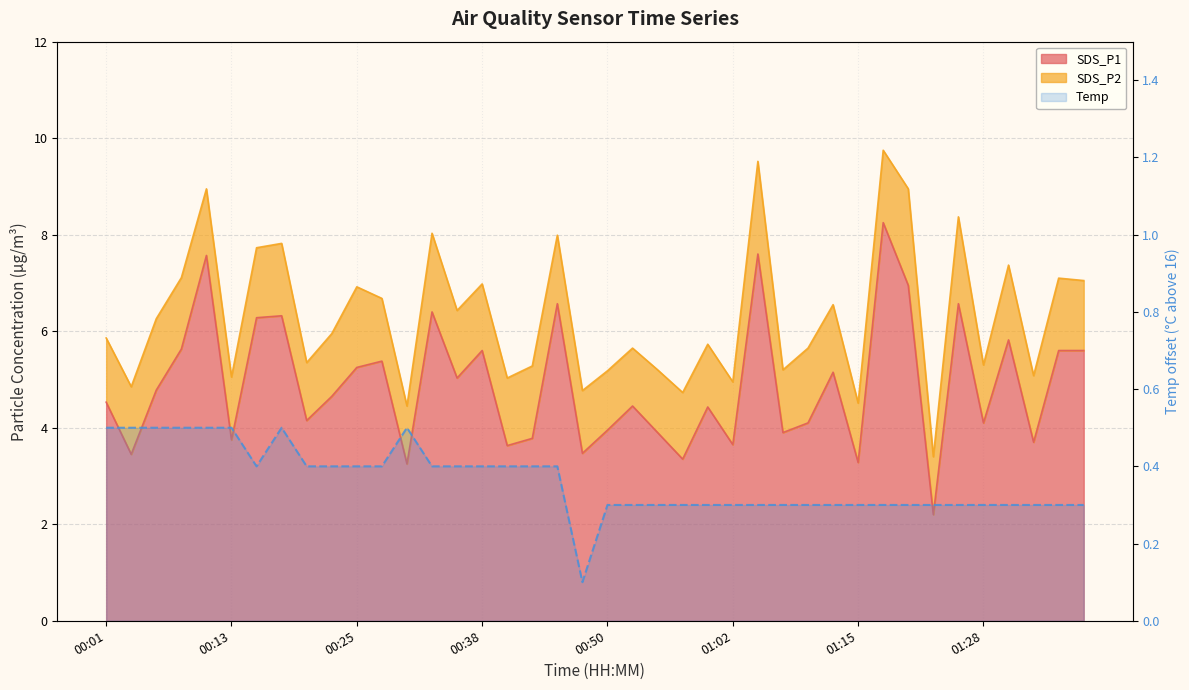

What is the smallest value displayed?

0.1